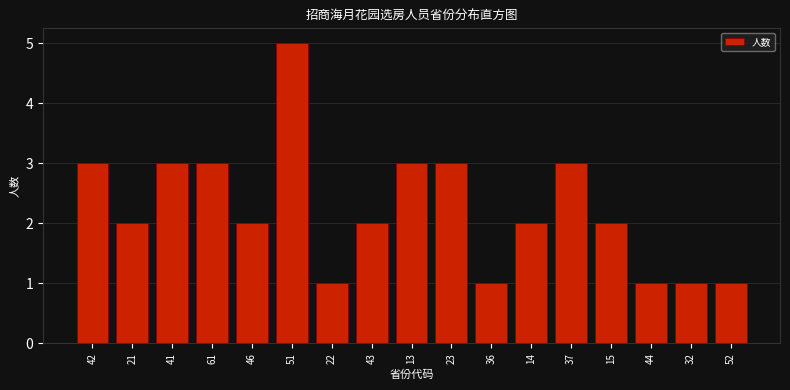

Reading right to left, transcribe all the data shown in this chart.

52=1	32=1	44=1	15=2	37=3	14=2	36=1	23=3	13=3	43=2	22=1	51=5	46=2	61=3	41=3	21=2	42=3